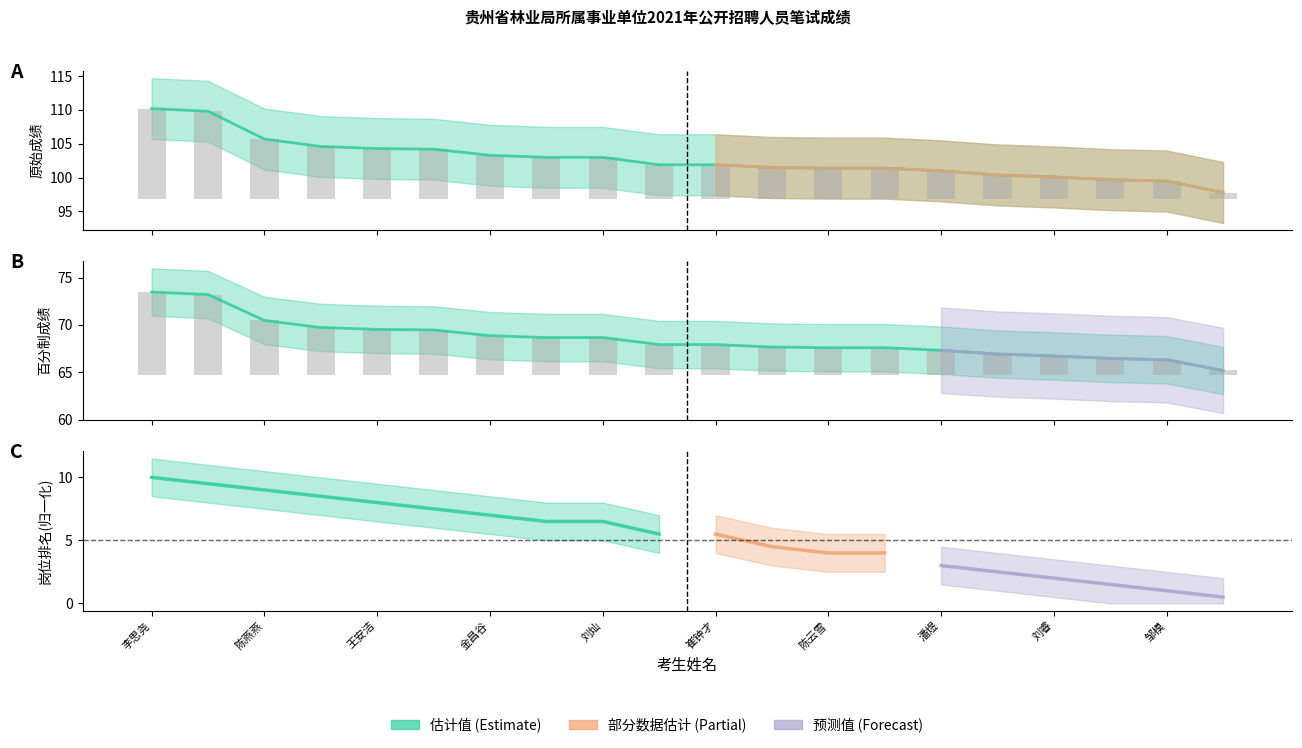

Is the value of 百分制成绩 at 邹雅婕 greater than the value of 原始成绩 at 邹倩?

No